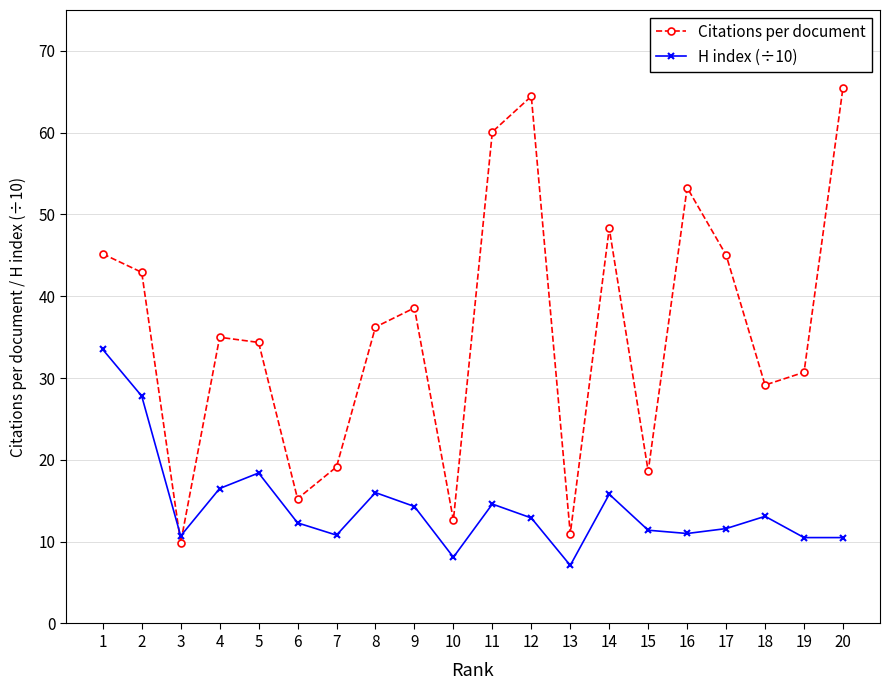

Which category has the highest value across all series?

20